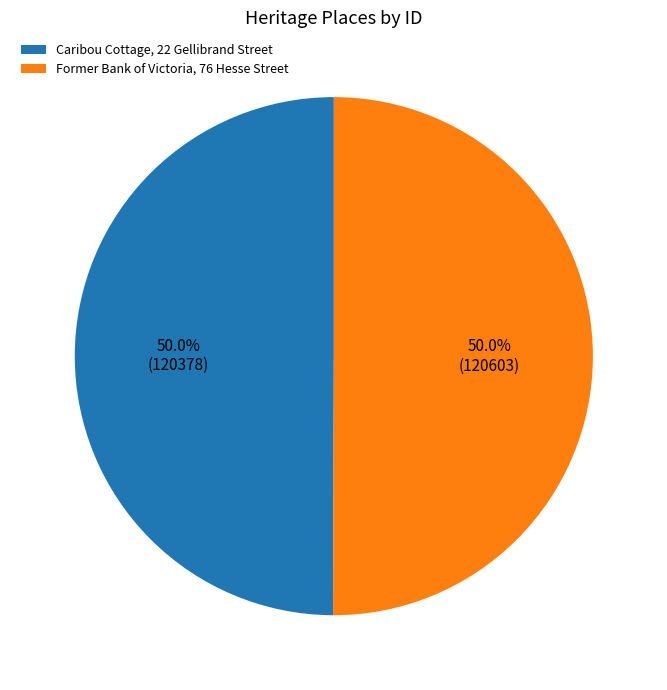

Count the number of slices in the pie.

2